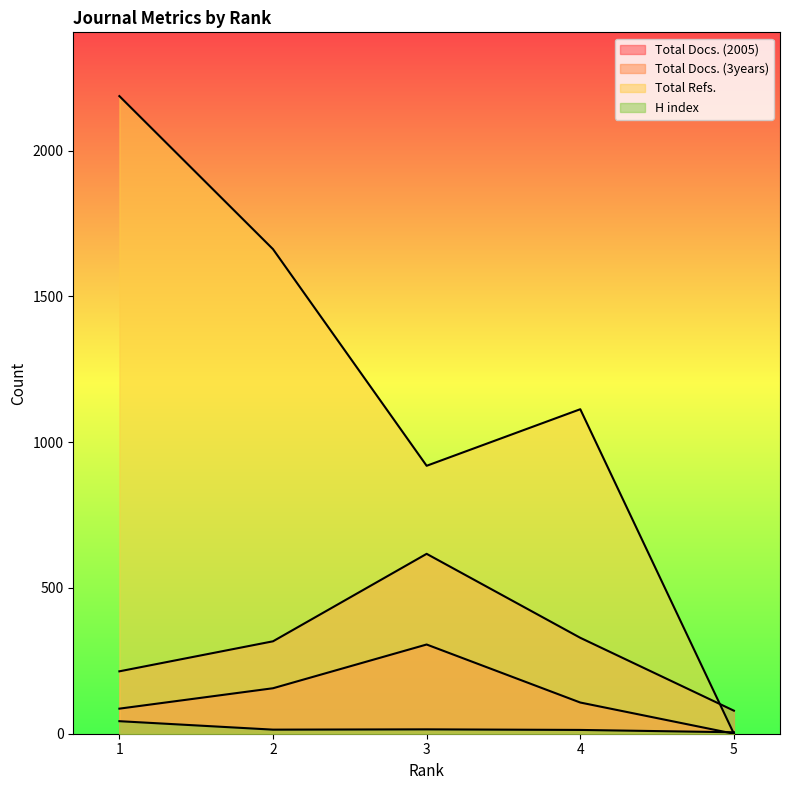

Where is H index nearest to the value 24?

3